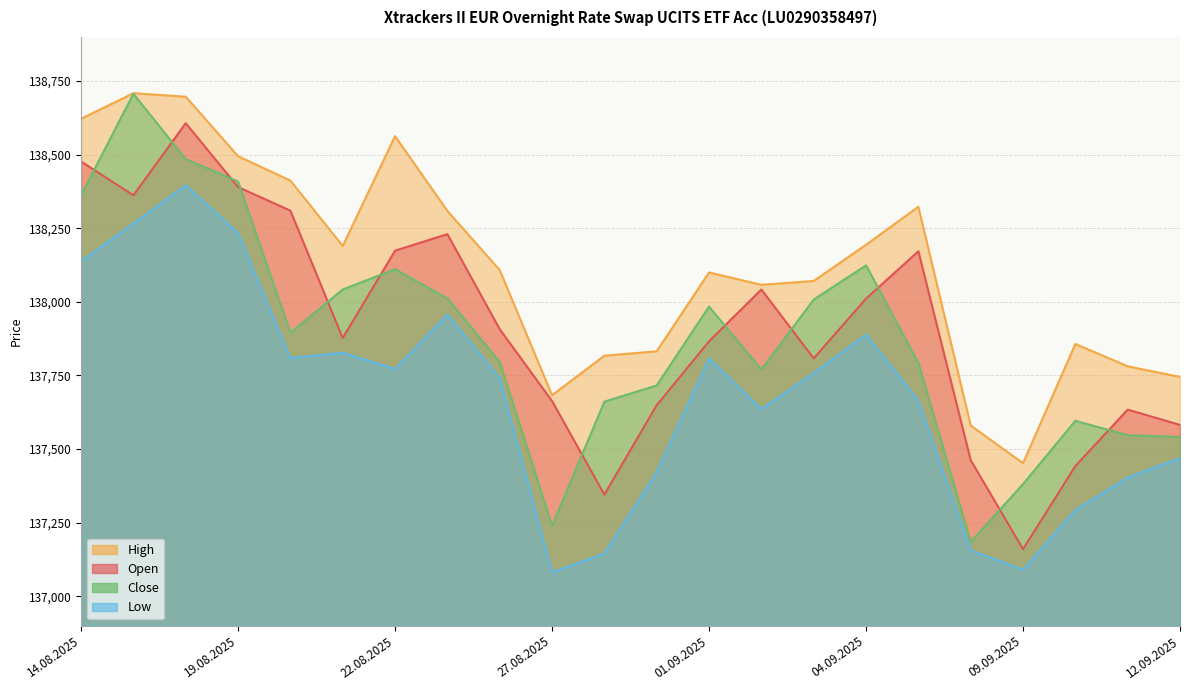

At which category does Low reach its first local valley?

20.08.2025